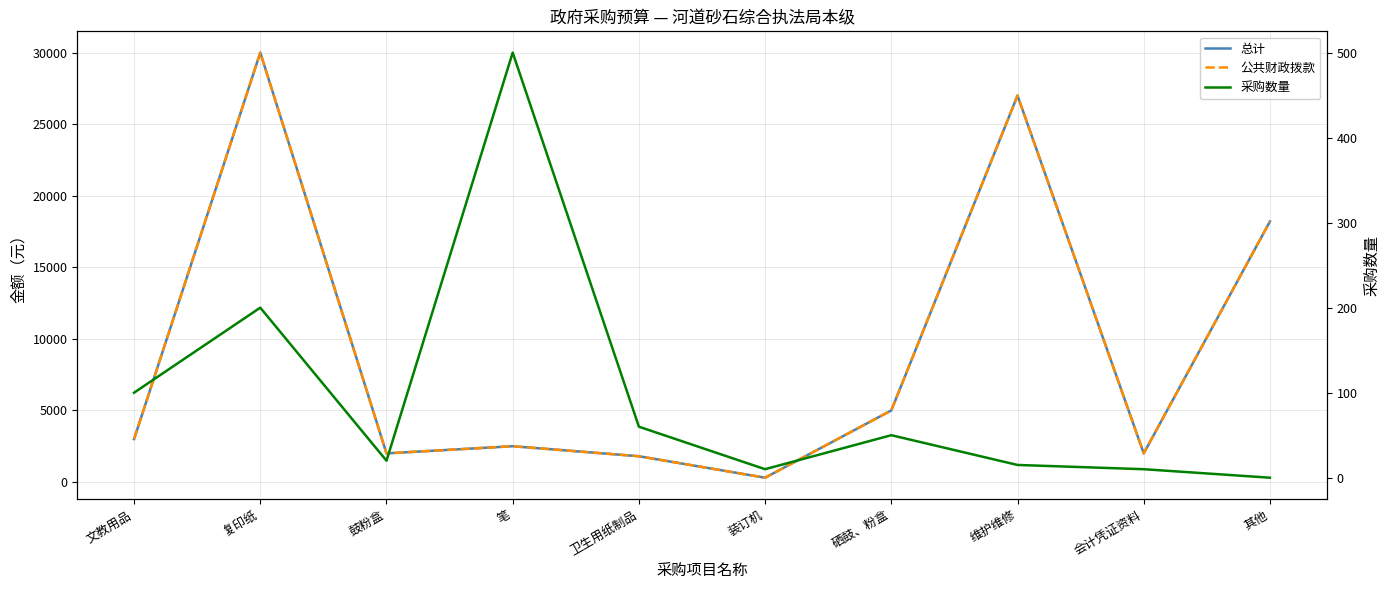

The value of 公共财政拨款 at 会计凭证资料 is 2000. True or false?

True